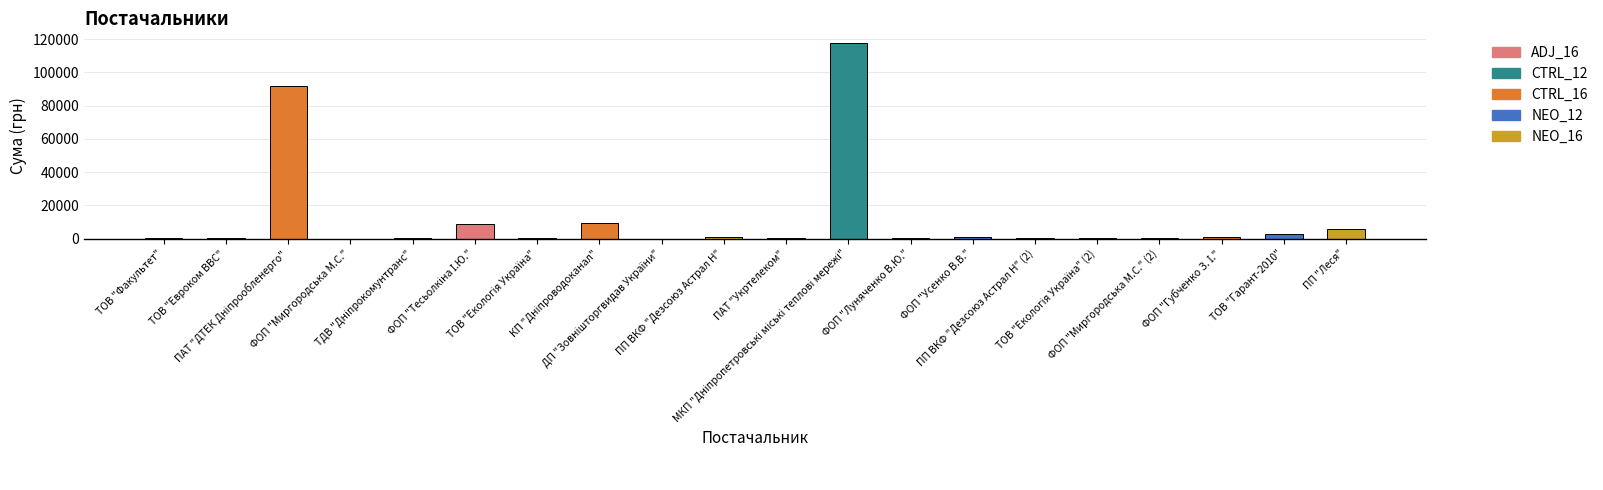

What is the sum of all values?

242163.2